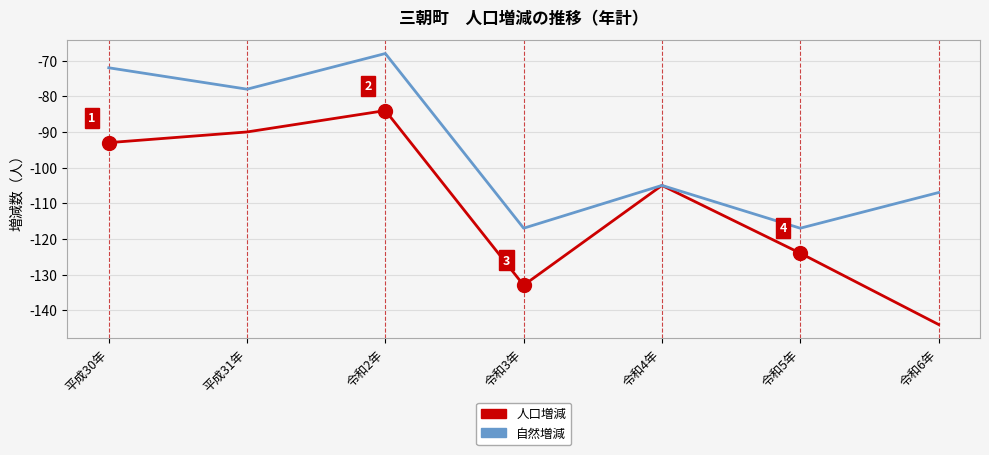

What position from the right is 平成30年?

7